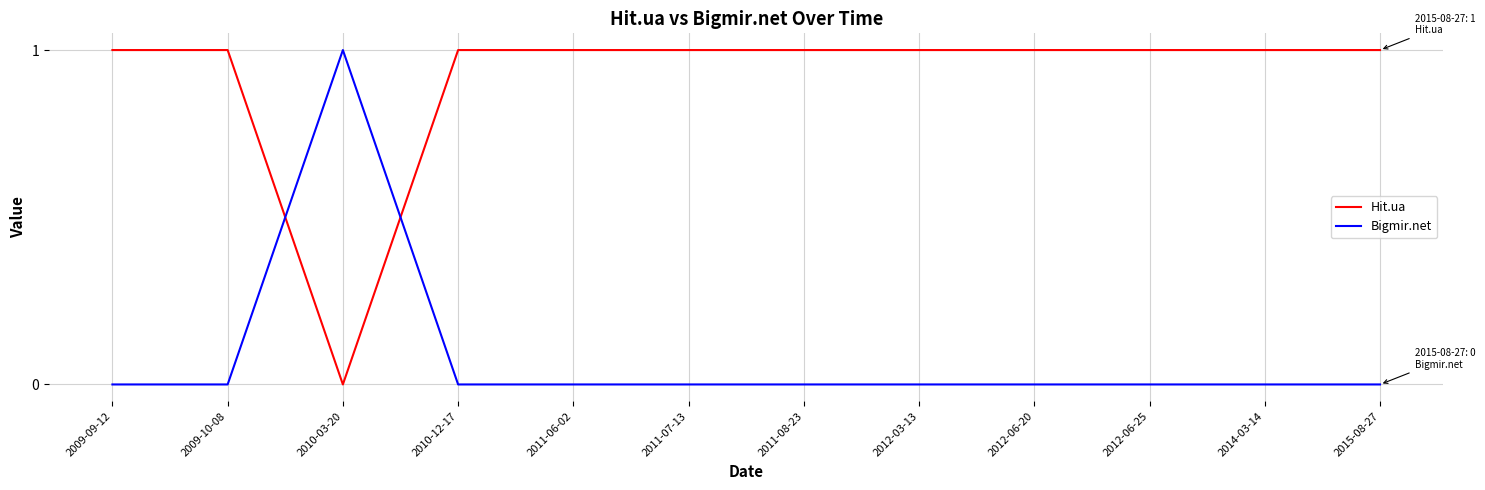

At which label does Bigmir.net reach its peak?

2010-03-20